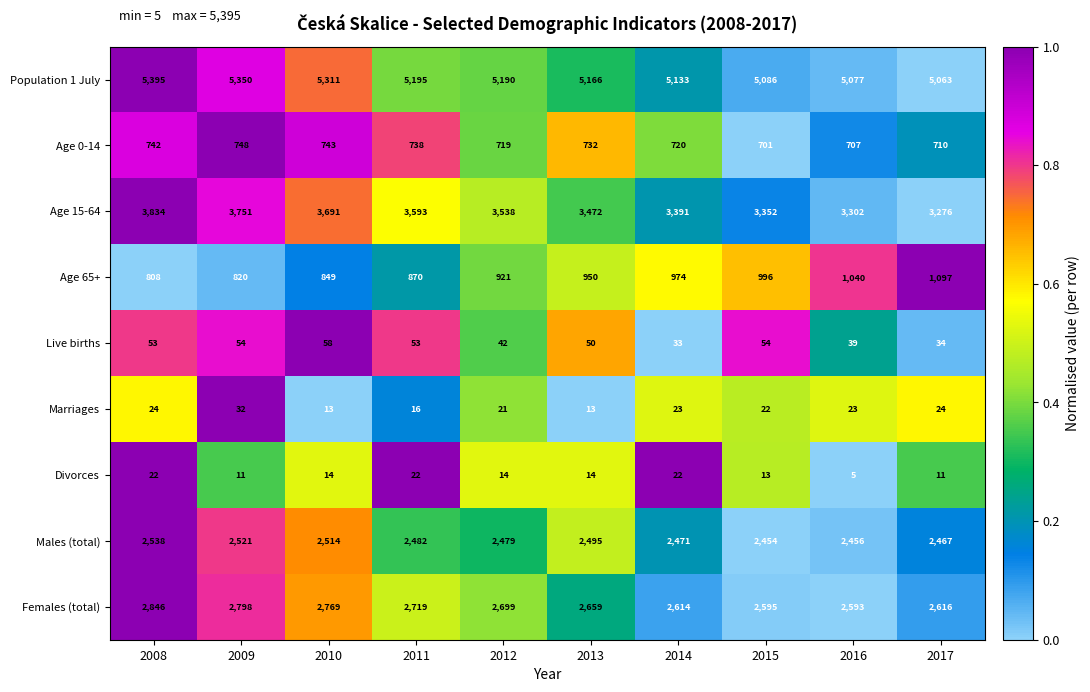

Which series changed the most between 2016 and 2017?

Age 65+